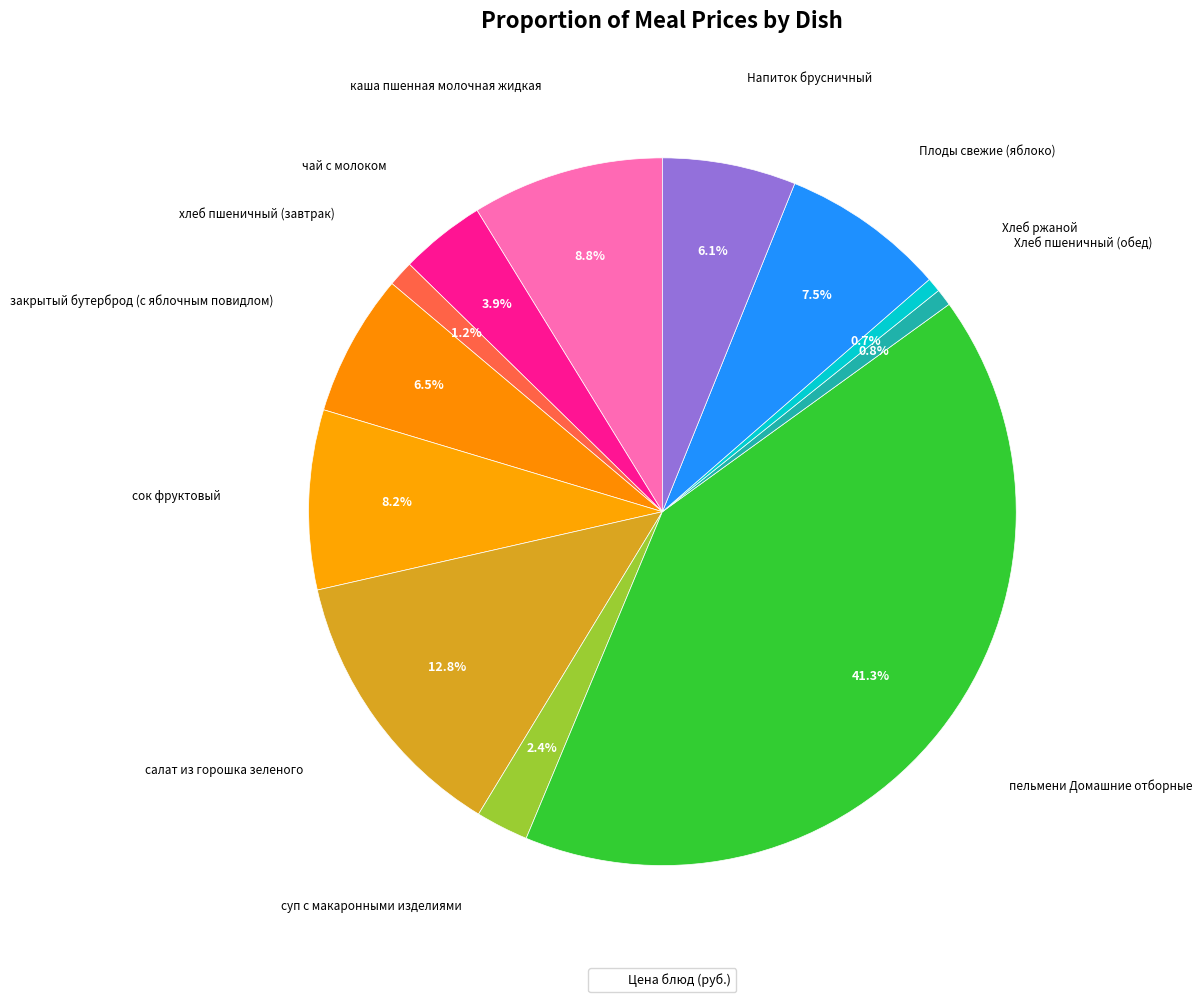

How many slices are in this pie chart?

12